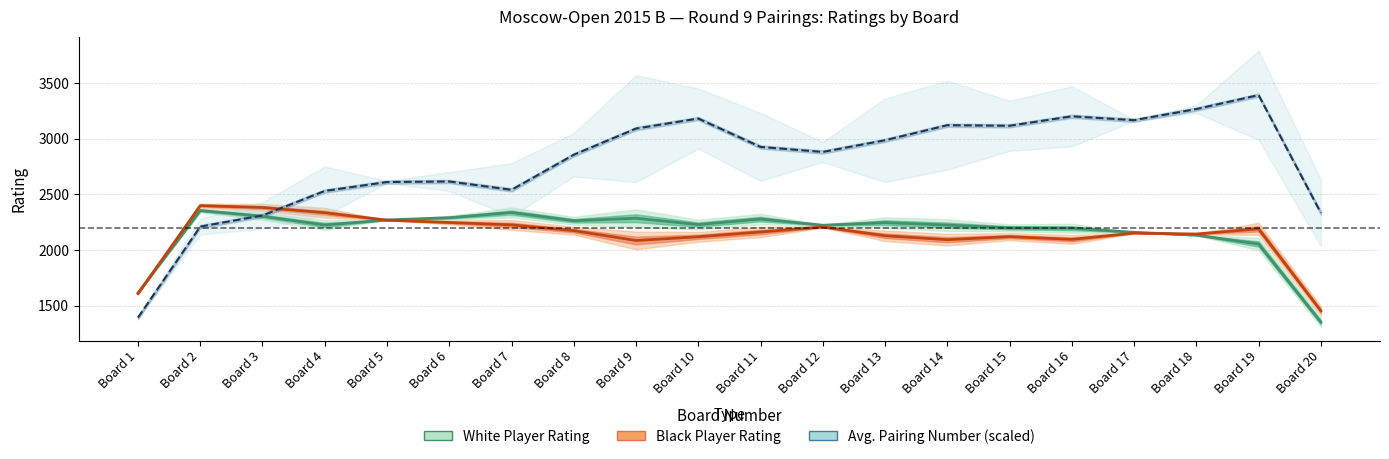

Is it true that Black Player Rating equals 3437.5 at Board 6?

False